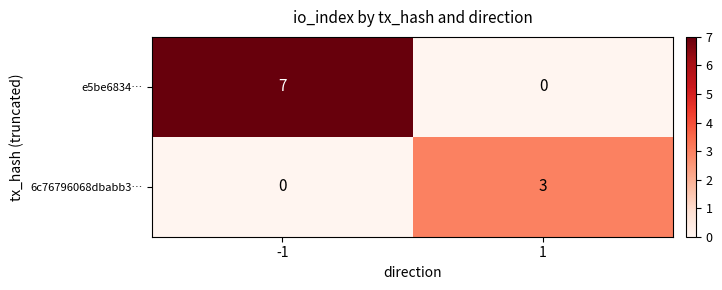

How many data points in 6c76796068dbabb3… are less than 3?

1